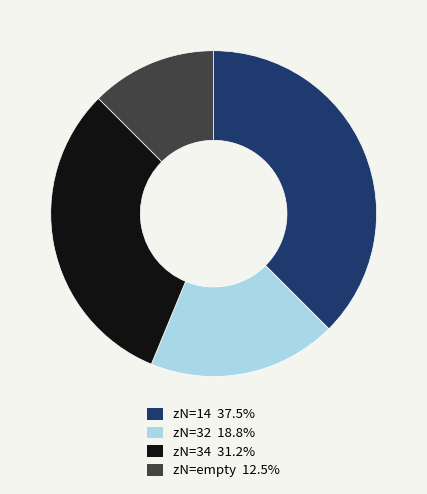

How many slices are in this pie chart?

4